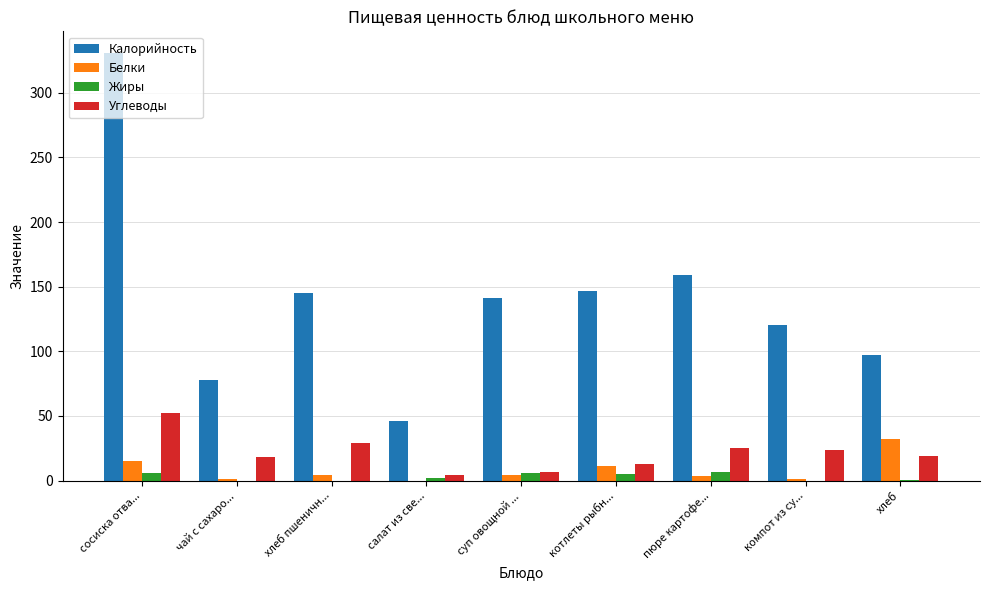

Where does the Белки series first go above 4?

сосиска отва...